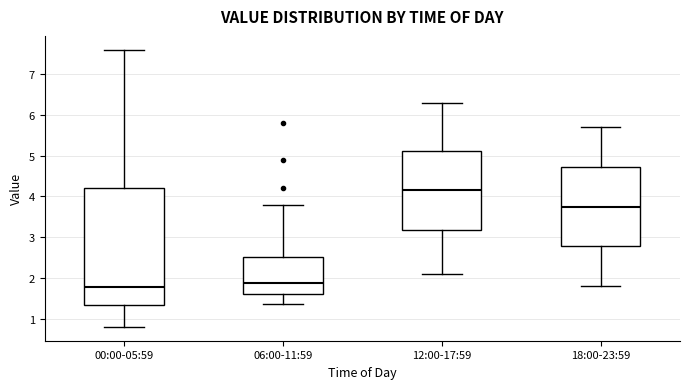

Where is the upper edge of the box for 18:00-23:59 on the y-axis? The values are not printed on the chart, so give them approximately, as read against the axis.

4.7